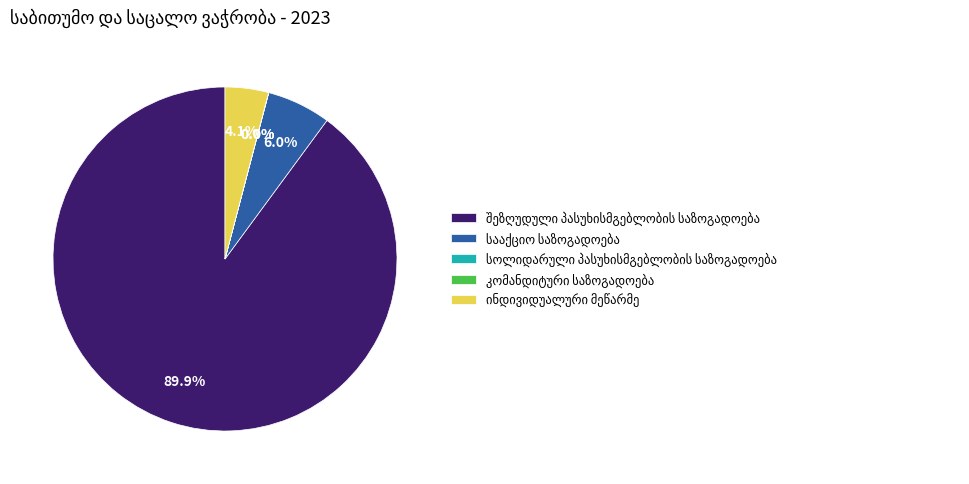

Is there any slice that represents more than half of the pie?

Yes